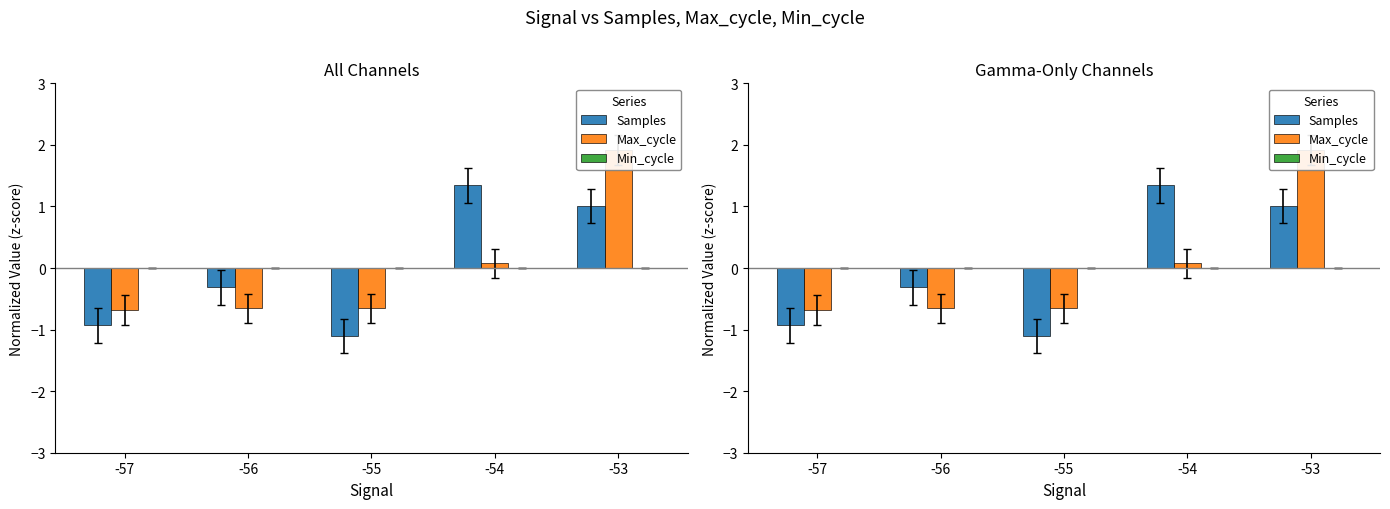

At which label is Samples closest to 0?

-56